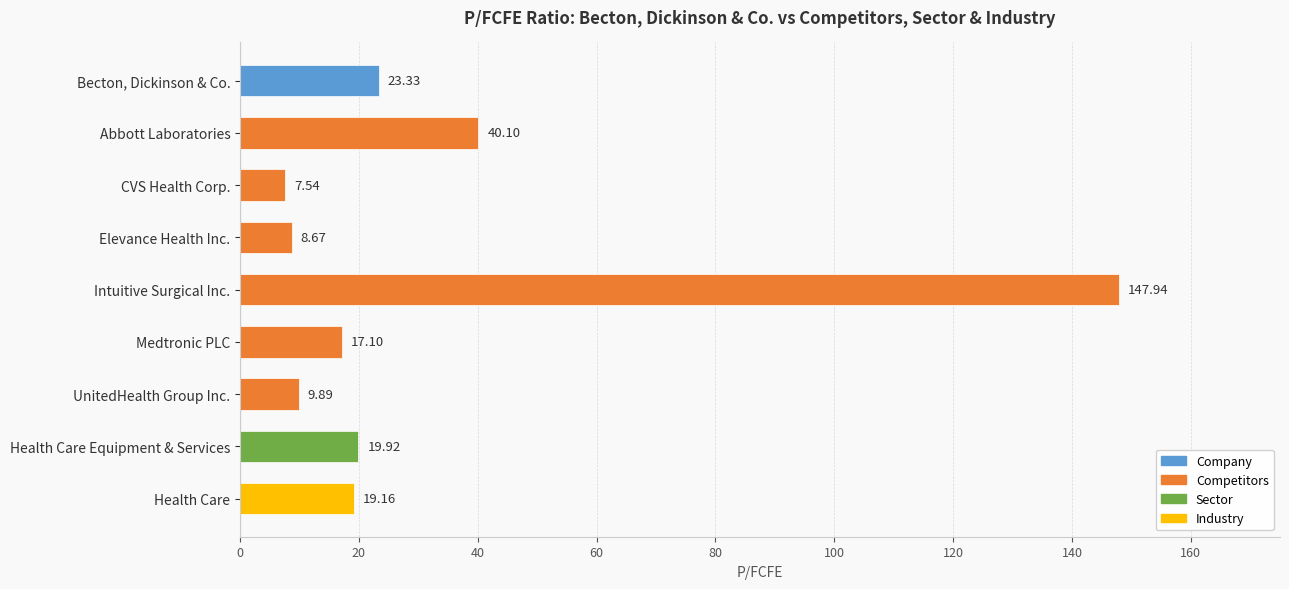

What is the ratio of the value at Becton, Dickinson & Co. to the value at Medtronic PLC?

1.4